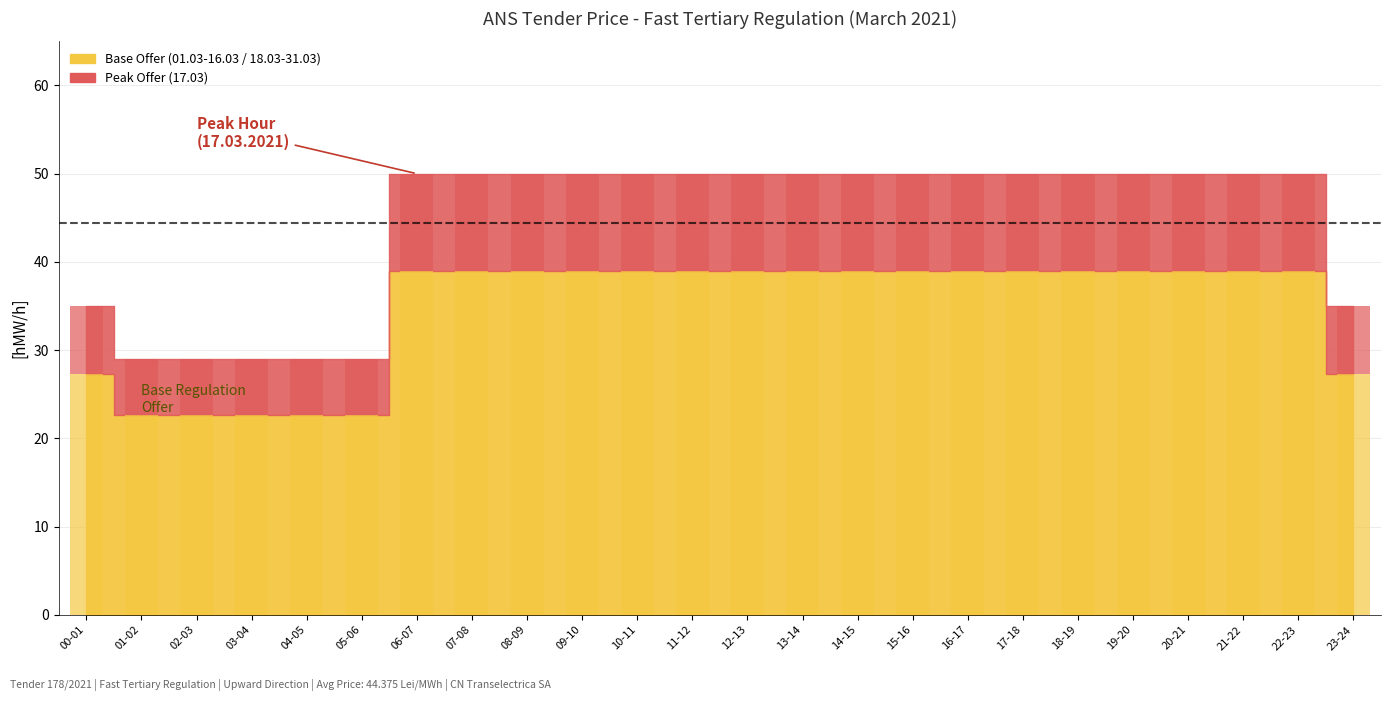

Which category has the highest value across all series?

06-07